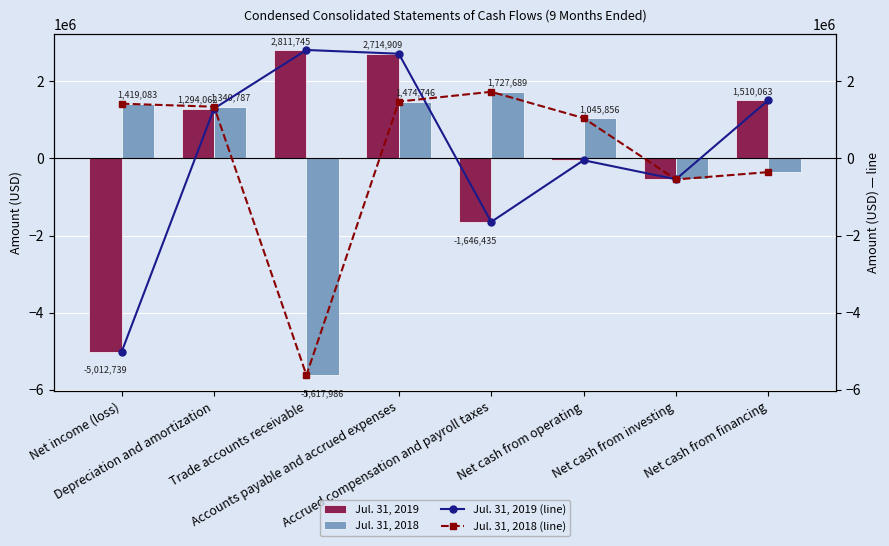

List the labels in order of Jul. 31, 2018 value, largest first.

Accrued compensation and payroll taxes, Accounts payable and accrued expenses, Net income (loss), Depreciation and amortization, Net cash from operating, Net cash from financing, Net cash from investing, Trade accounts receivable